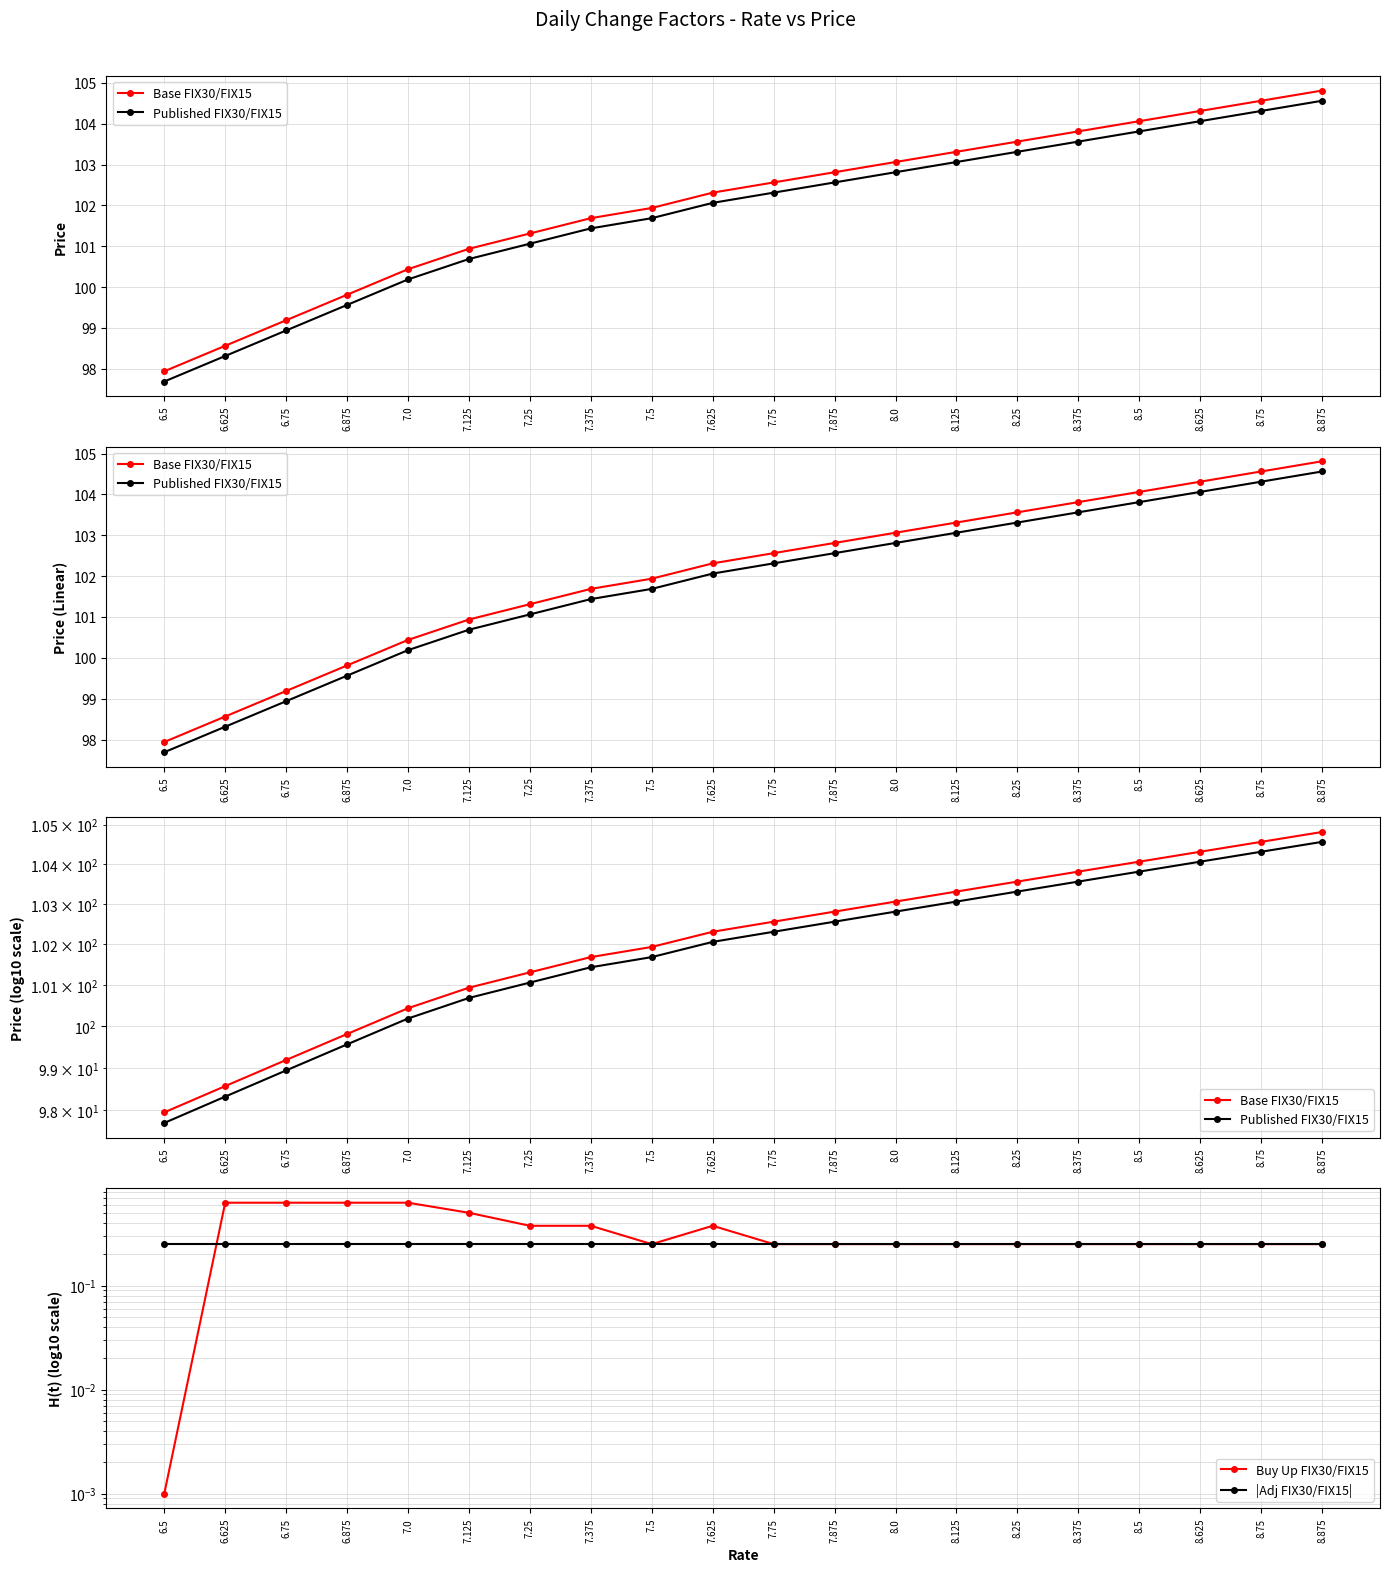

True or false: Published FIX30/FIX15 and Buy Up FIX30/FIX15 cross at least once.

False